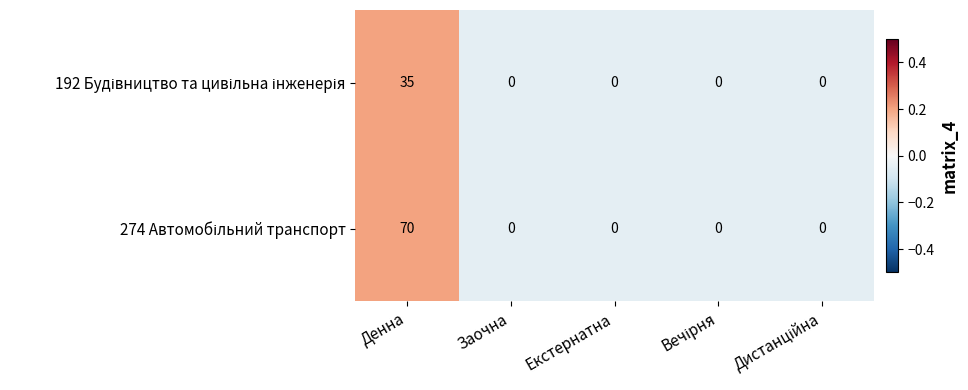

What is the spread (max minus min) of values at Денна?

35